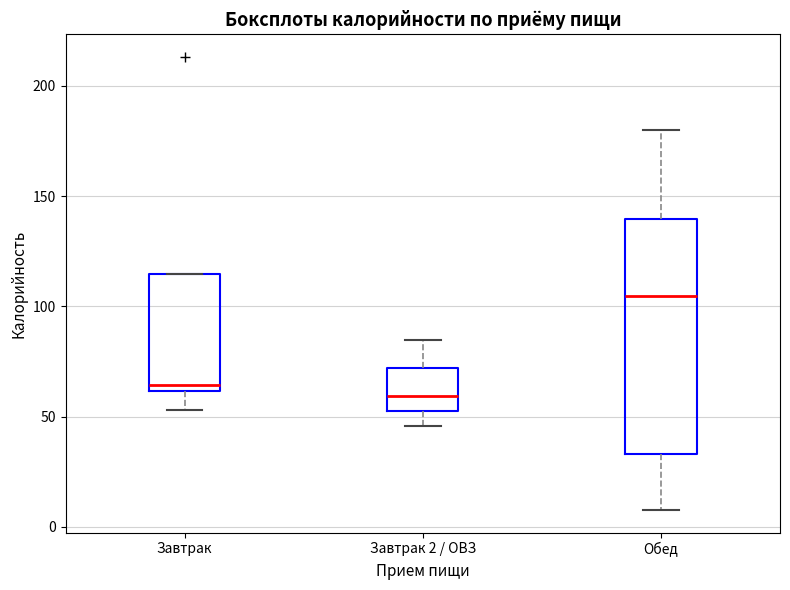

Reading left to right, transcribe this box plot: for each box, give where its median line is, the range the box spans, and where its two whiskers end, as read against the y-axis. The values are not printed on the chart, so give them approximately, as read against the axis.

Завтрак: median 65, box 60 to 115, whiskers 55 to 115
Завтрак 2 / ОВЗ: median 60, box 50 to 70, whiskers 45 to 85
Обед: median 105, box 35 to 140, whiskers 10 to 180